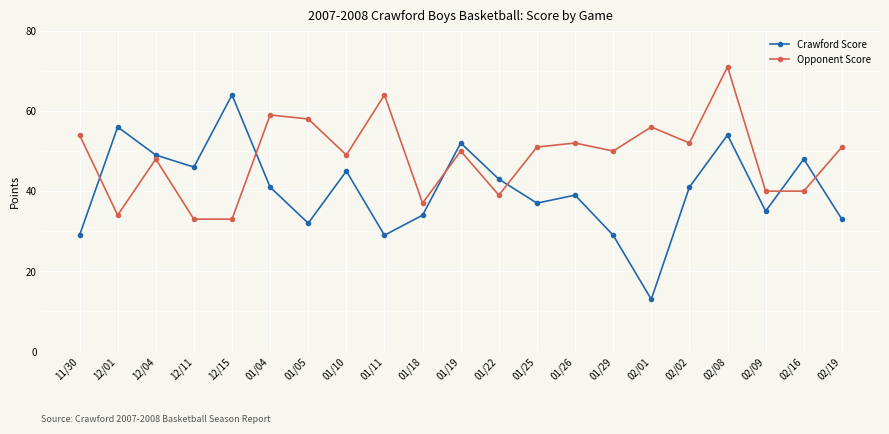

How many values in the Crawford Score series are below 41?

10